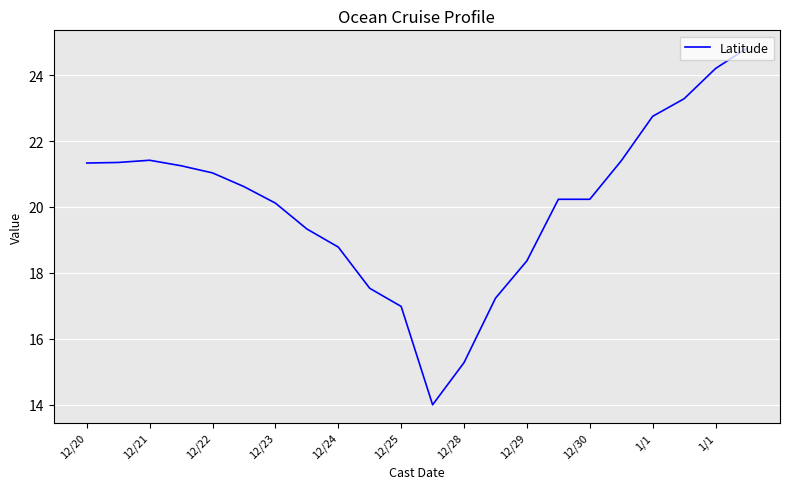

What is the greatest value displayed?

24.8